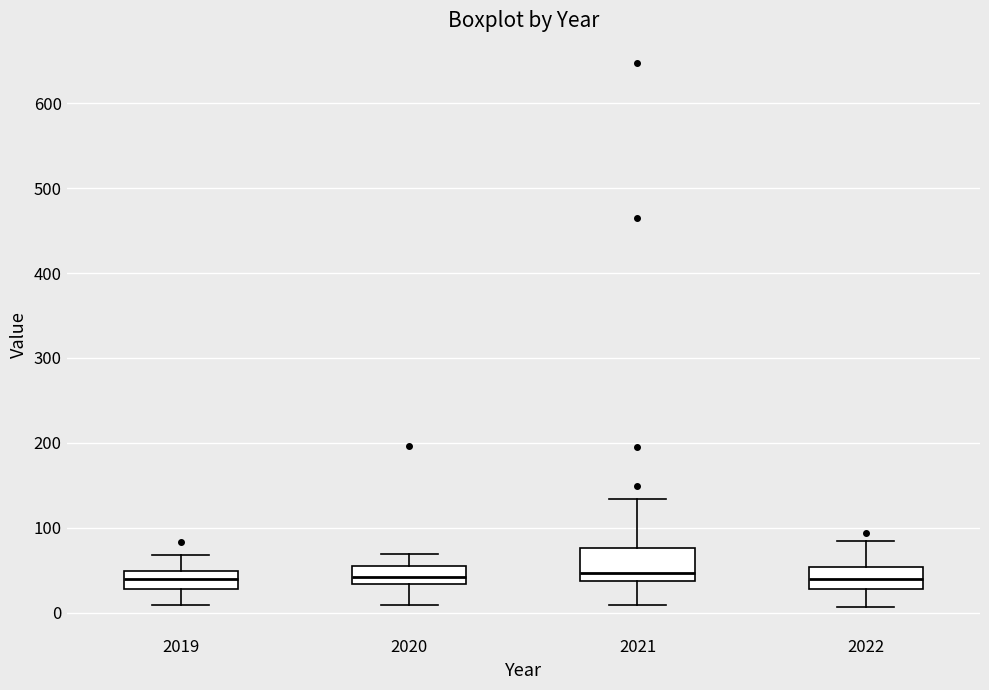

Where is the lower edge of the box at x = 2022 on the y-axis? The values are not printed on the chart, so give them approximately, as read against the axis.

30